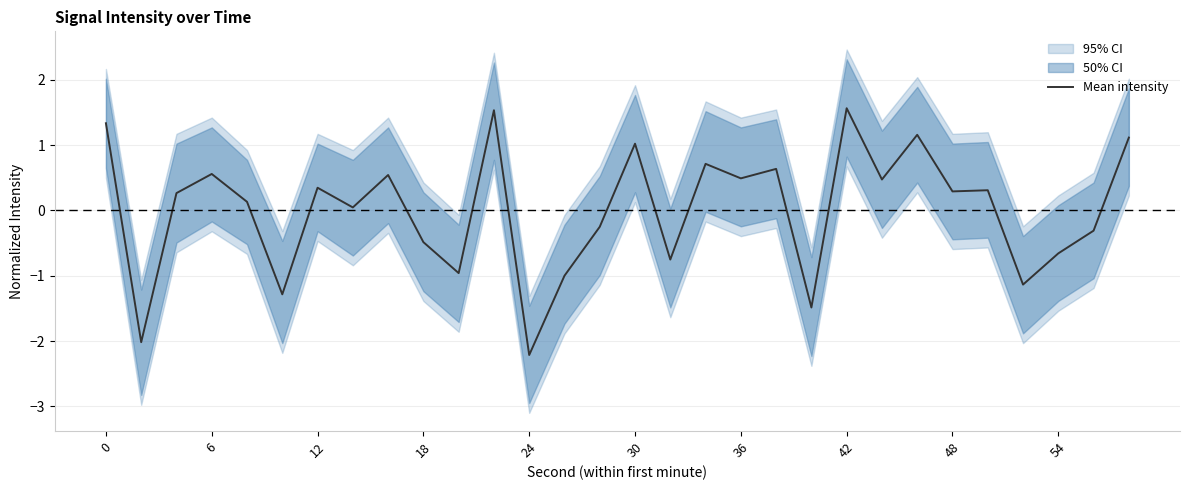

Between 14 and 20, which is larger?

14